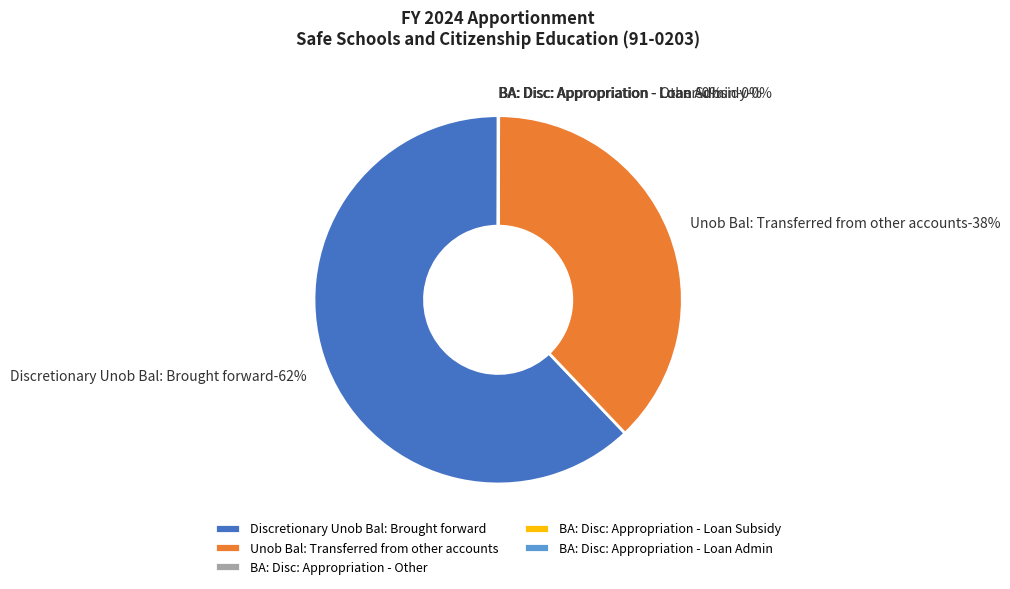

Is BA: Disc: Appropriation - Loan Subsidy the majority of the pie?

No